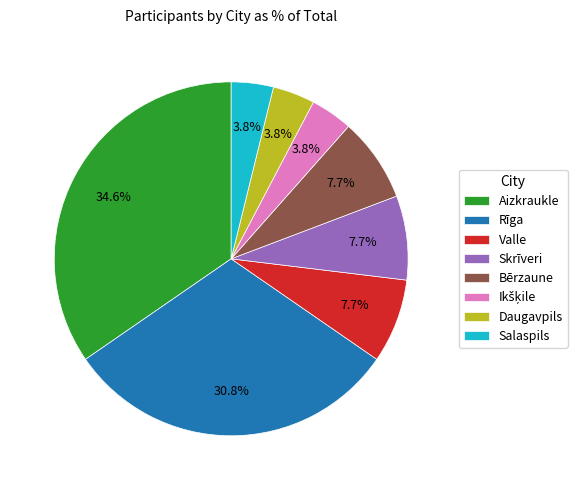

Combined, what portion of the pie is Daugavpils and Rīga?

34.6%